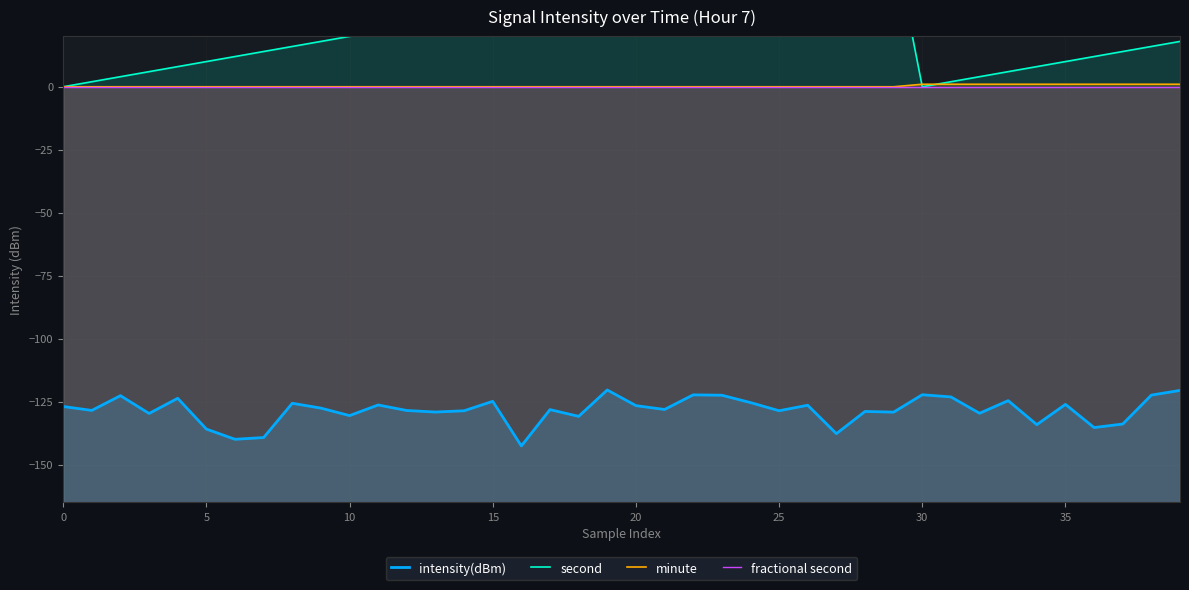

Where is second nearest to the value 29?

14